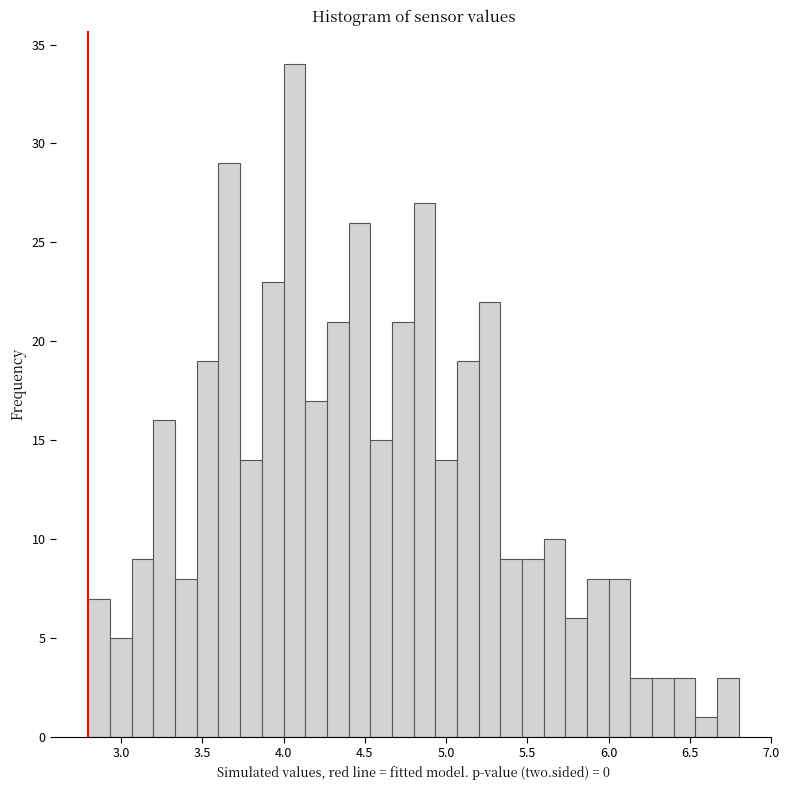

Around what value on the x-axis is the tallest bar? Give the approximate position of its centre, as read against the axis.

4.05